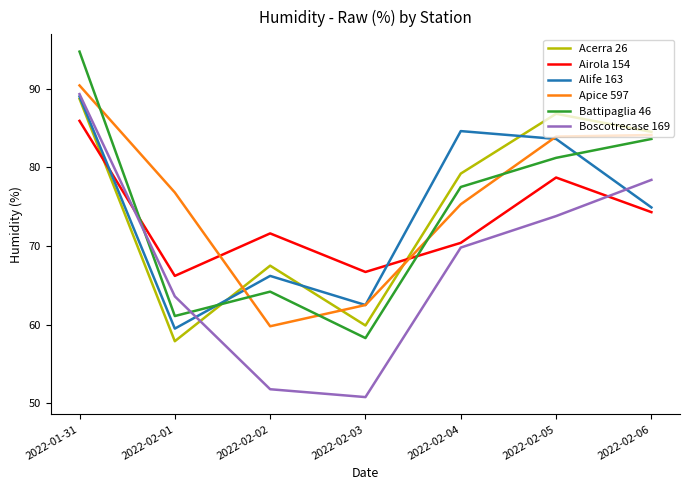

At how many categories does at least one series exceed 60?

7